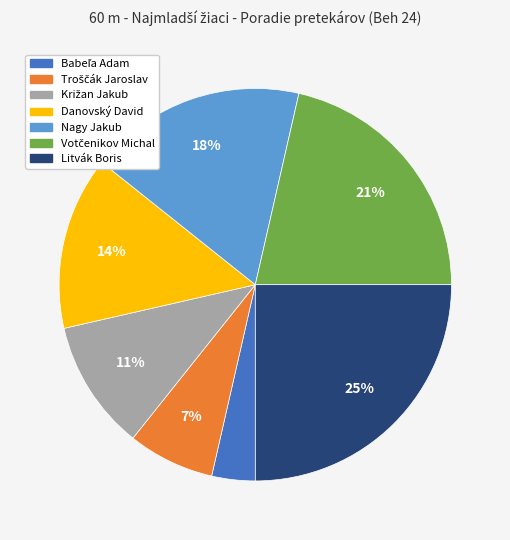

The Danovský David slice represents 14% of the pie. True or false?

True